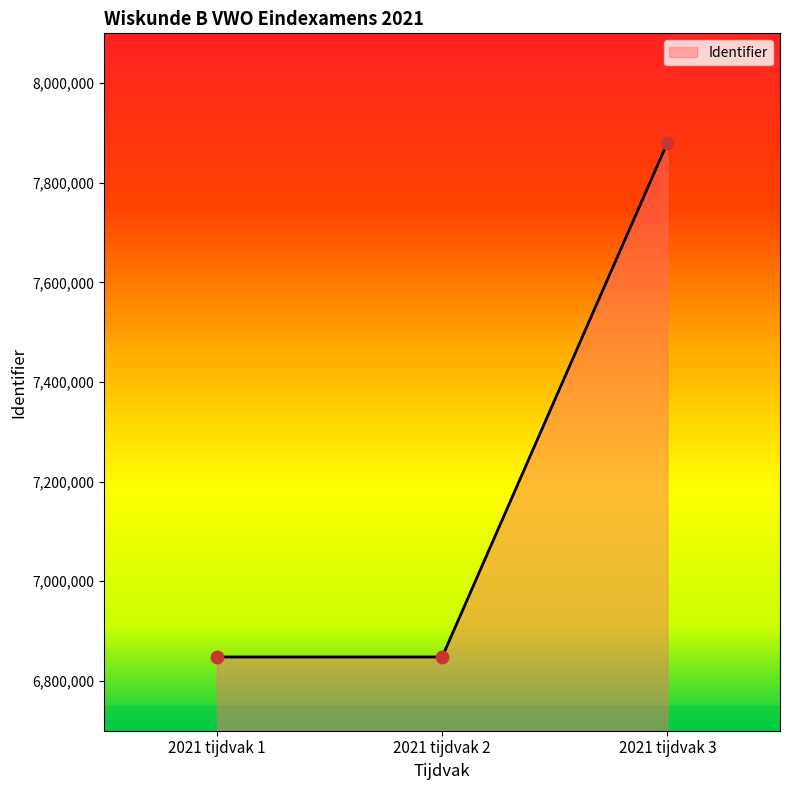

Between 2021 tijdvak 3 and 2021 tijdvak 2, which is larger?

2021 tijdvak 3